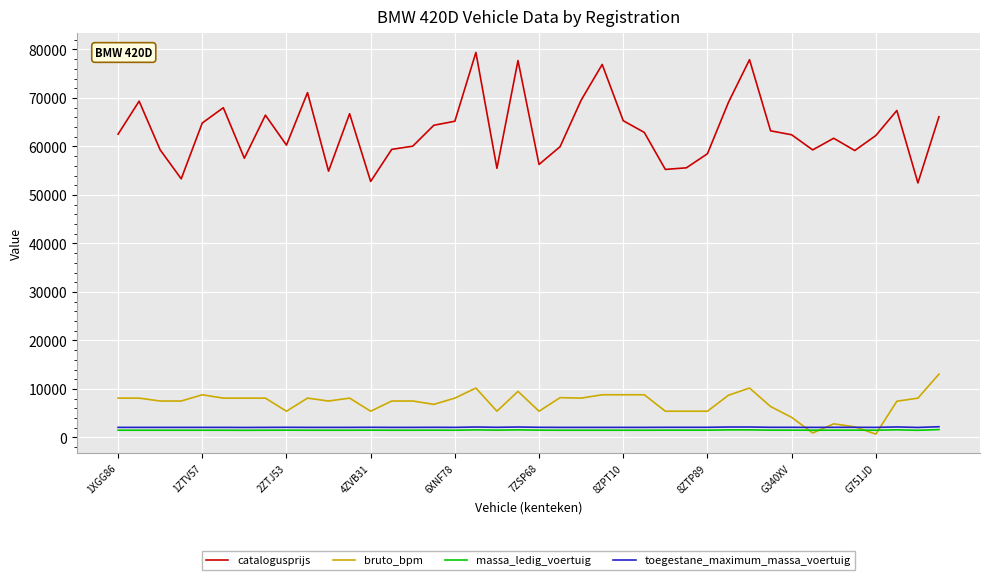

Which series has the largest range (max minus min)?

catalogusprijs